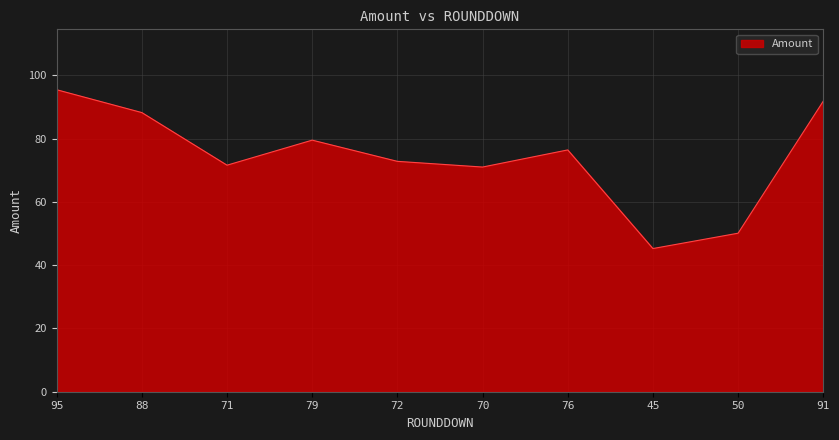

Is it true that the value at 79 is 79.5?

True